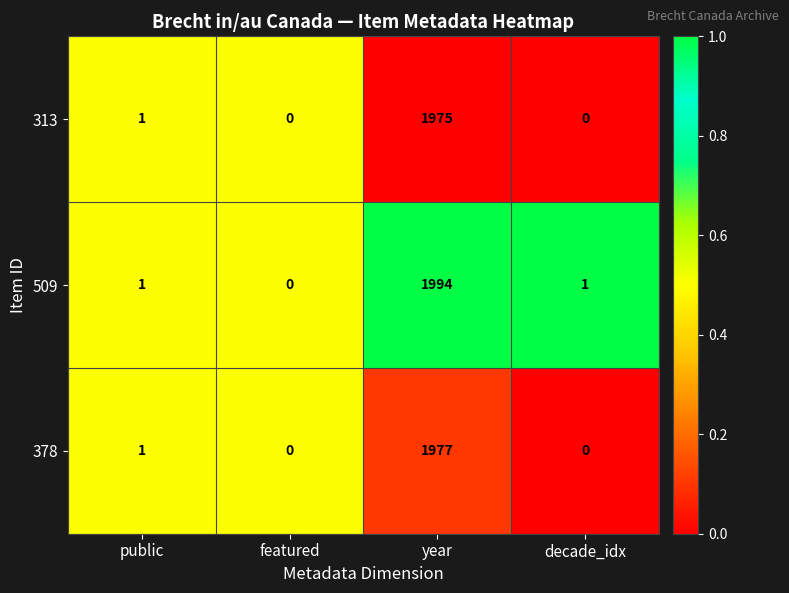

At which category is the sum across all series the highest?

year